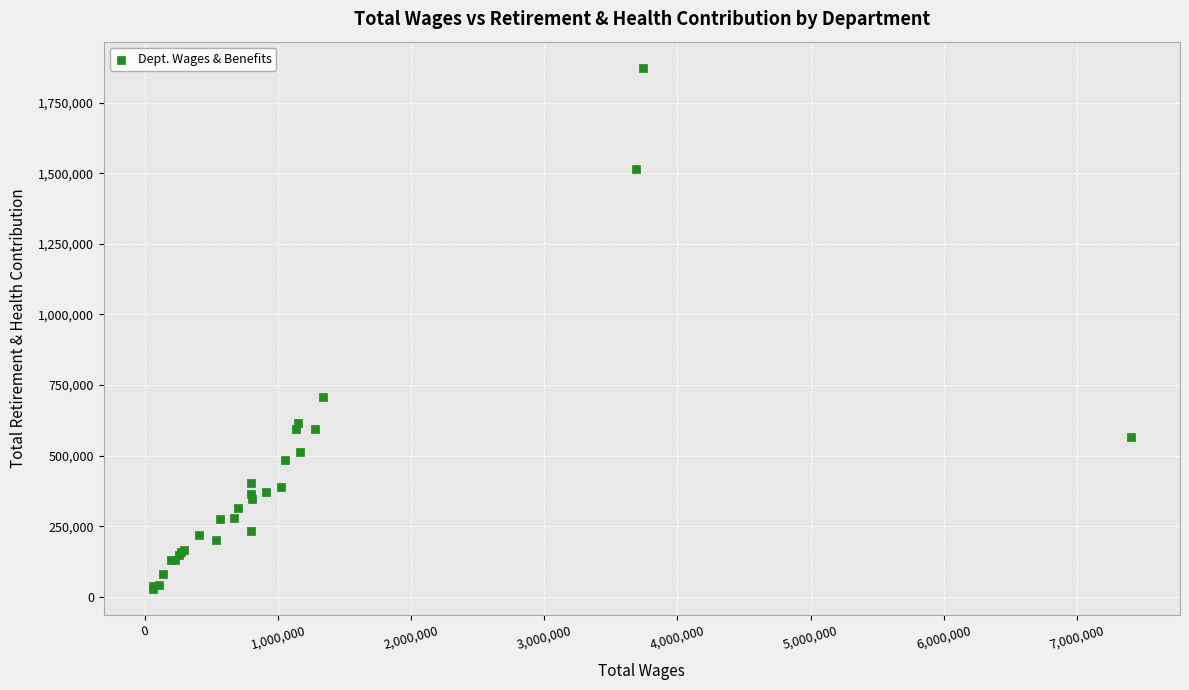

What Y value in the scatter plot is closest to 950714?

709070